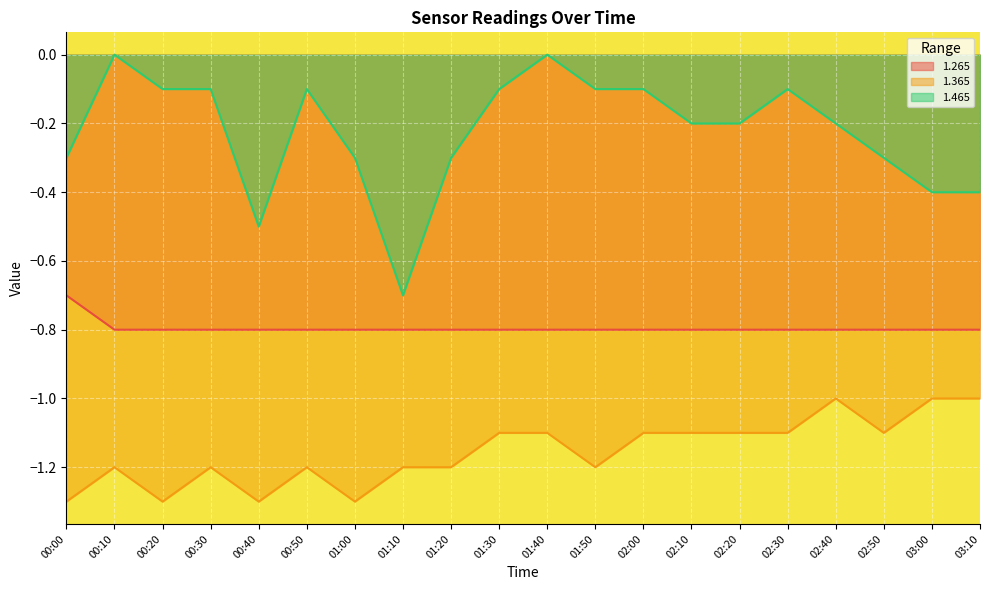

How many values in the 1.465 series are below 0?

18